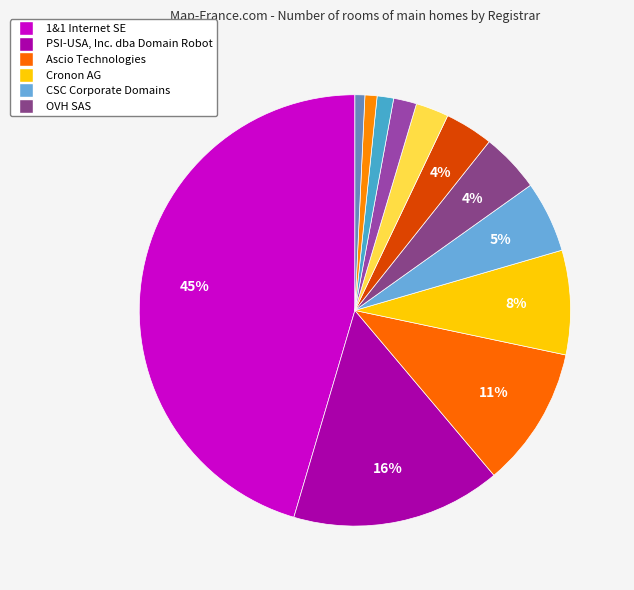

How many slices are in this pie chart?

12